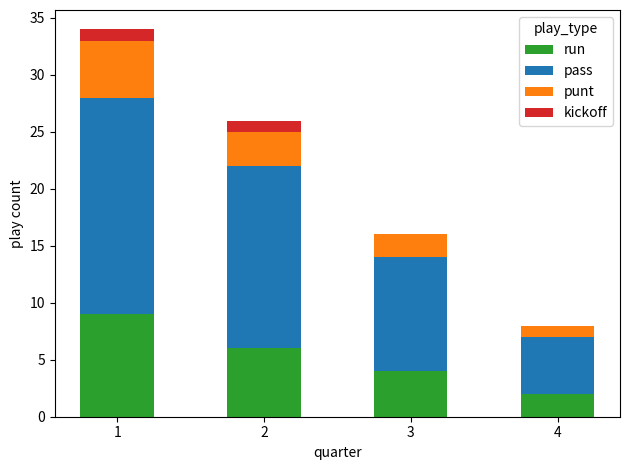

True or false: run has a value of 3 at 1.

False